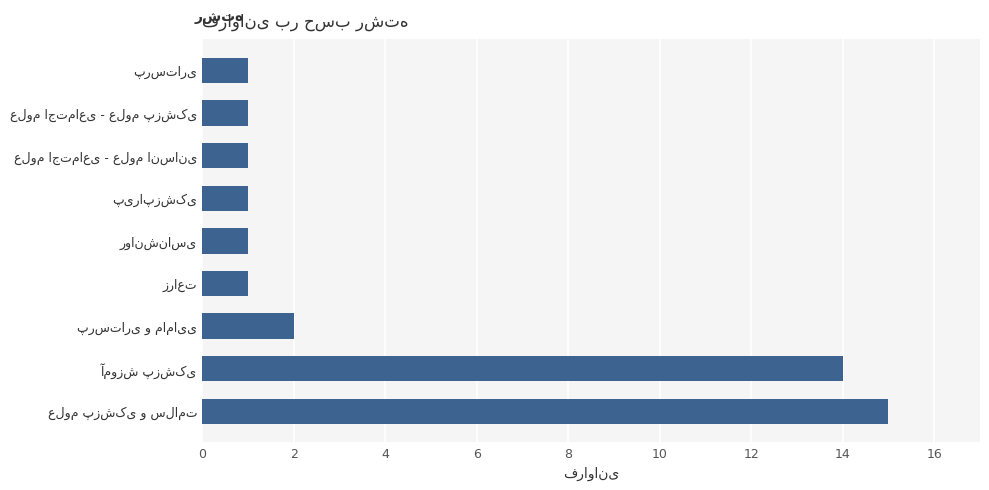

Reading bottom to top, what are all the values shown in this chart?

15	14	2	1	1	1	1	1	1